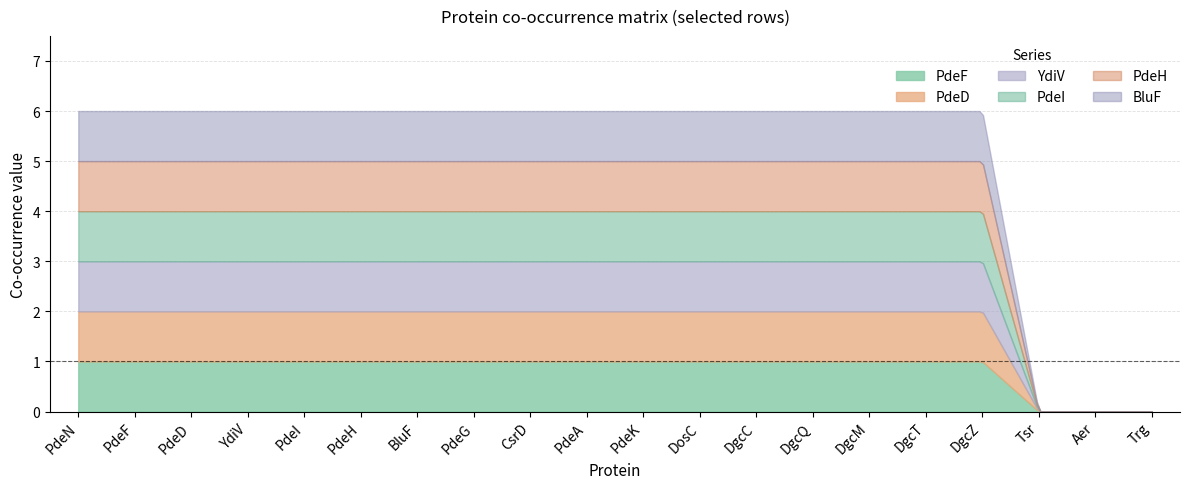

What is the label of the 2nd point from the right?

Aer